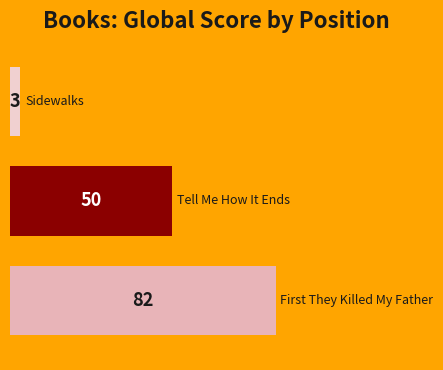

How many bars are there in total?

3